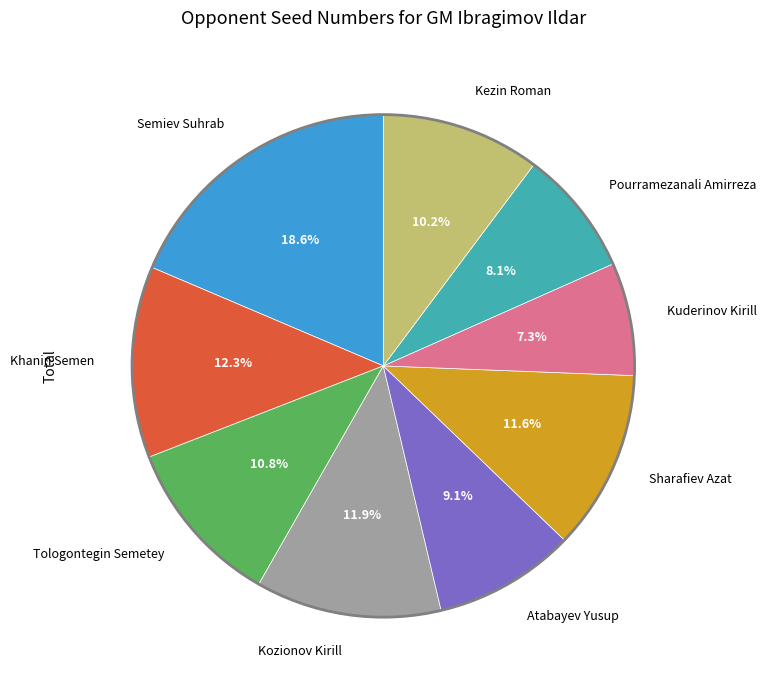

Combined, what portion of the pie is Semiev Suhrab and Sharafiev Azat?

30.2%